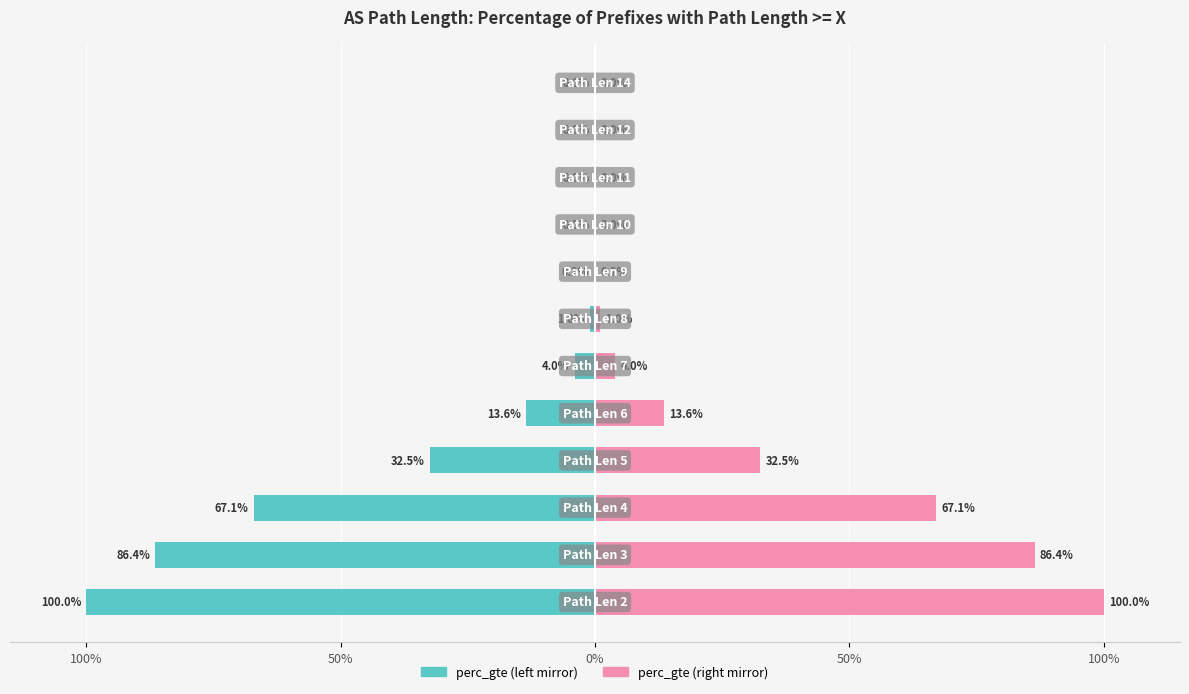

At how many categories does at least one series exceed 0?

12